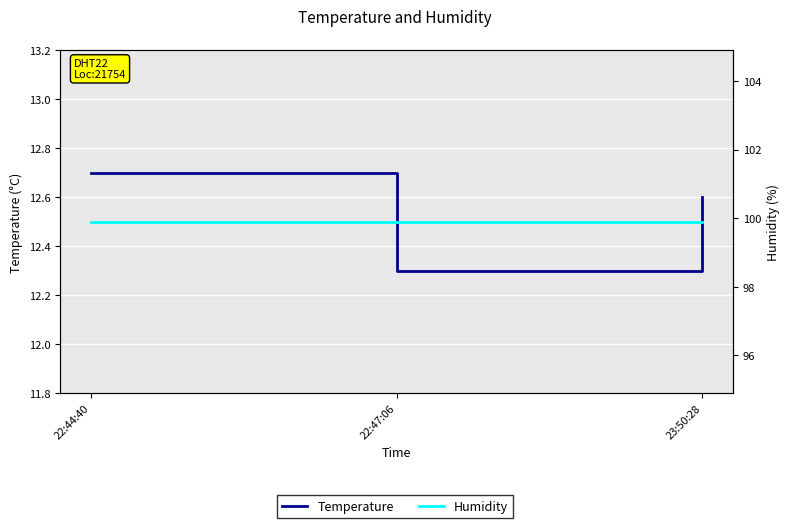

Rank the series at 22:44:40 from highest to lowest value.

Humidity, Temperature